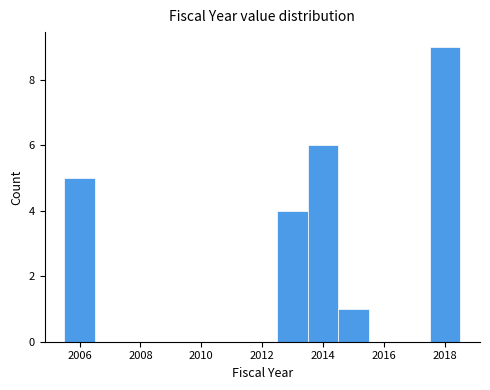

How tall is the bar that spans 2005.5 to 2006.5 on the x-axis? Neither the bar edges nor the heights are printed on the chart, so give them approximately, as read against the axes.

5